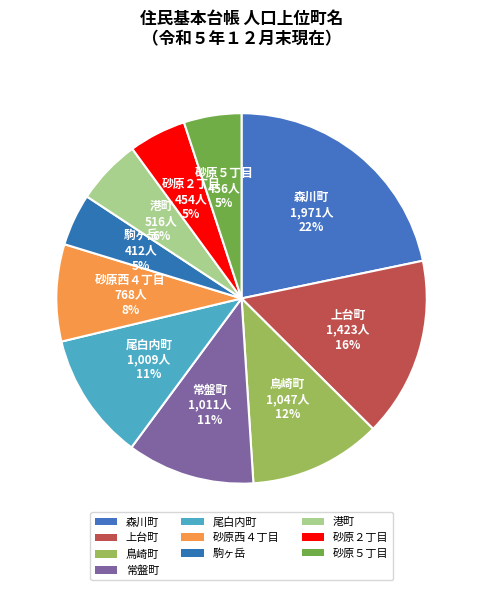

What is the largest slice in the pie chart?

森川町